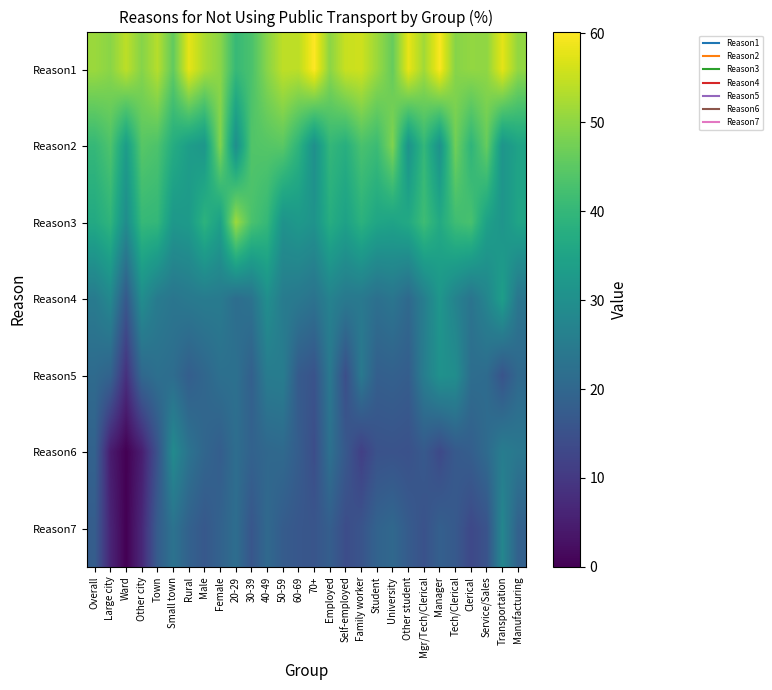

What is the maximum value shown in the chart?

60.2